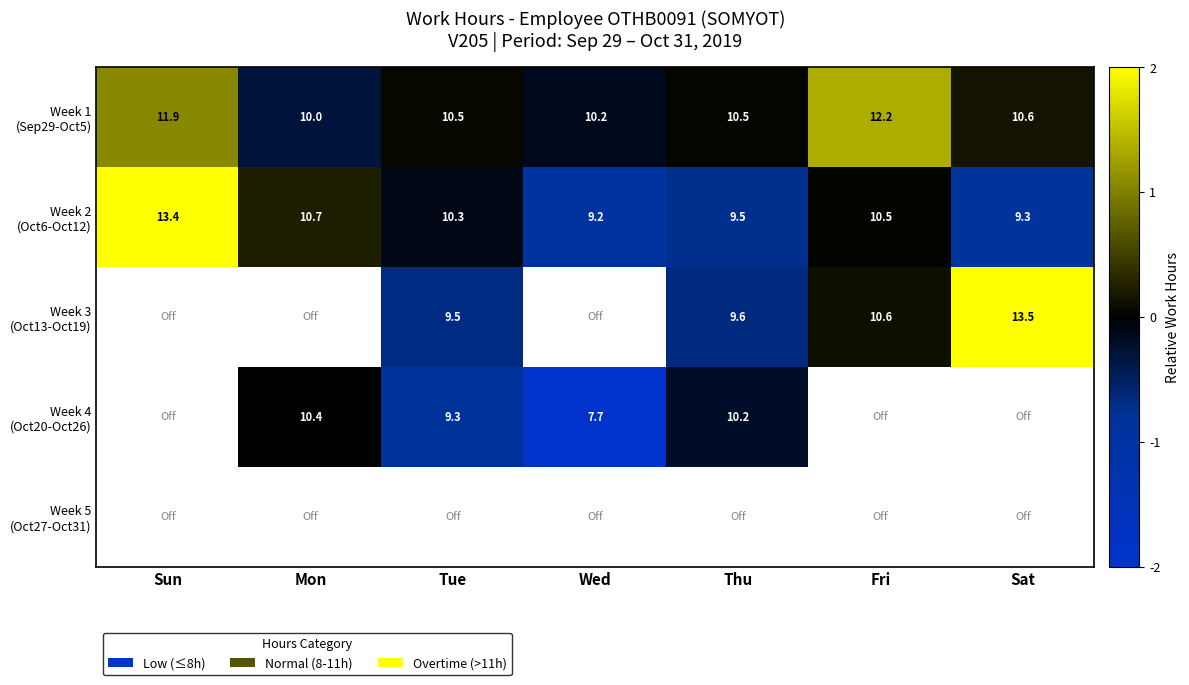

How many positive values does the Week 1 (Sep29-Oct5) series have?

5